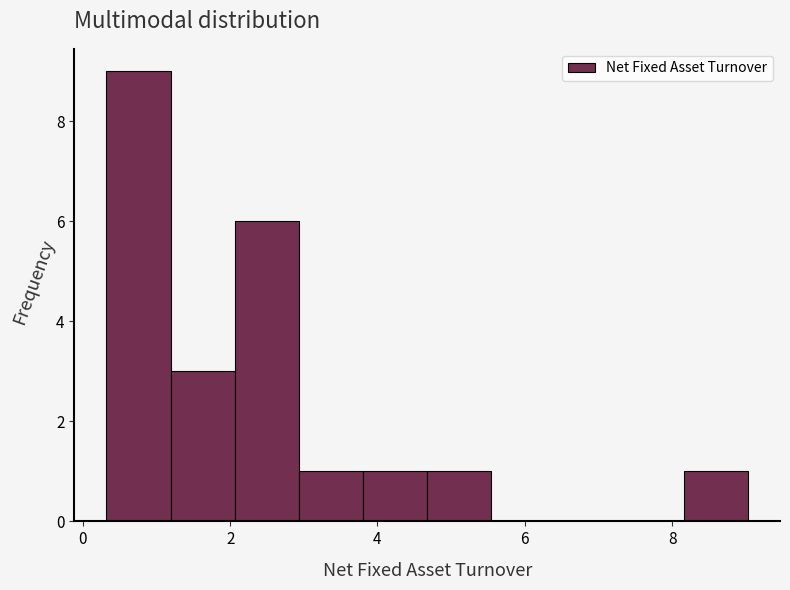

Reading left to right, list every bar in this chart as the range it spans on the x-axis followed by its height. Neither the bar edges nor the heights are printed on the chart, so give them approximately, as read against the axes.

0.4 to 1.2: 9
1.2 to 2.0: 3
2.0 to 3.0: 6
3.0 to 3.8: 1
3.8 to 4.6: 1
4.6 to 5.6: 1
5.6 to 6.4: 0
6.4 to 7.2: 0
7.2 to 8.2: 0
8.2 to 9.0: 1